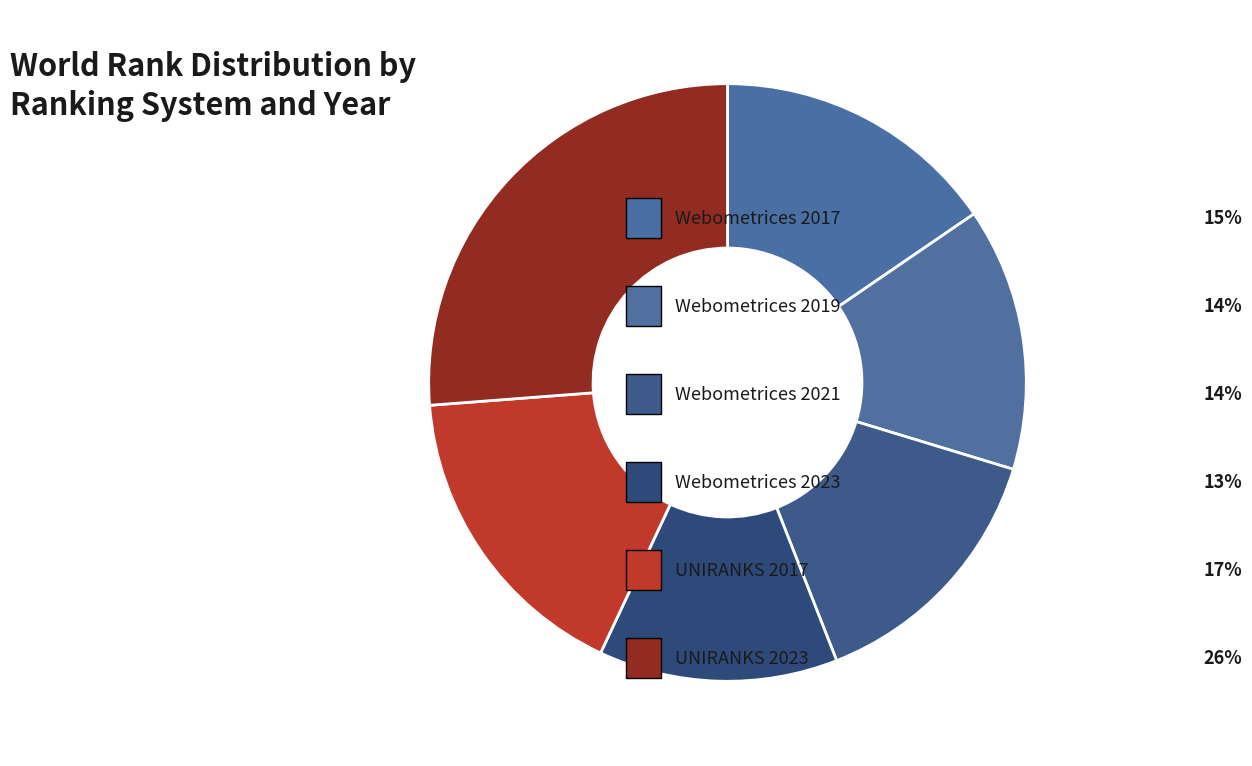

How many segments does this pie chart have?

6